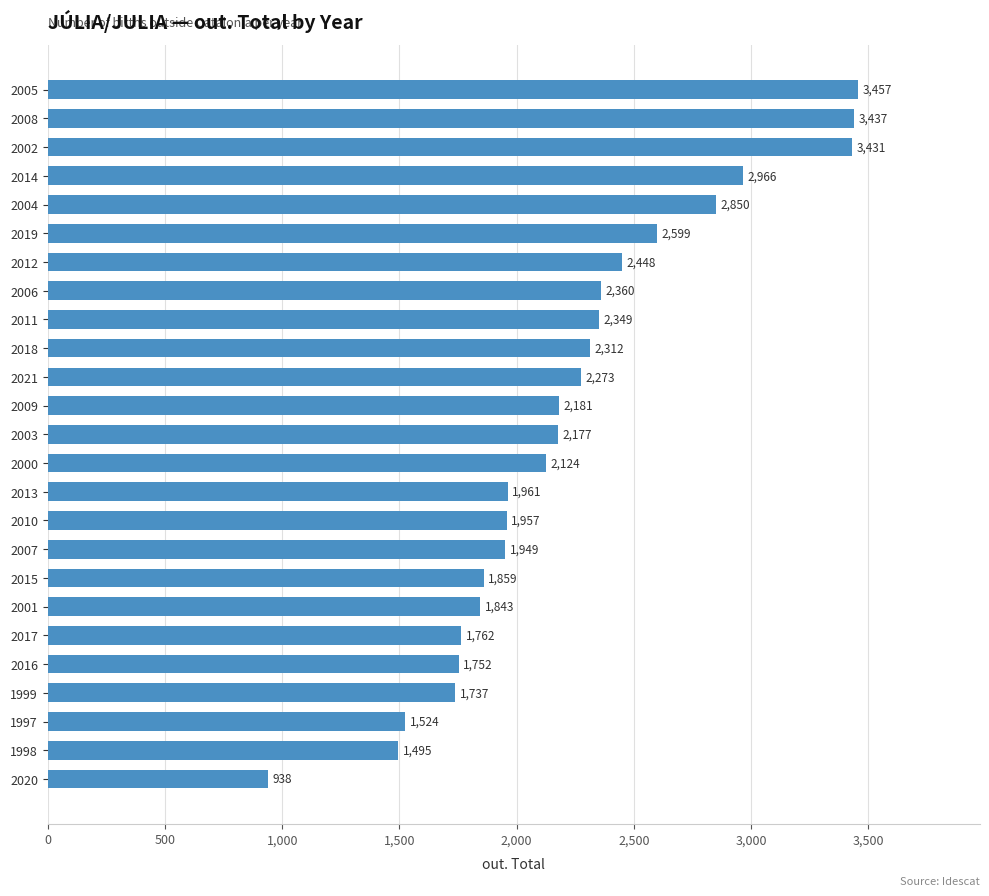

What is the maximum value shown in the chart?

3457